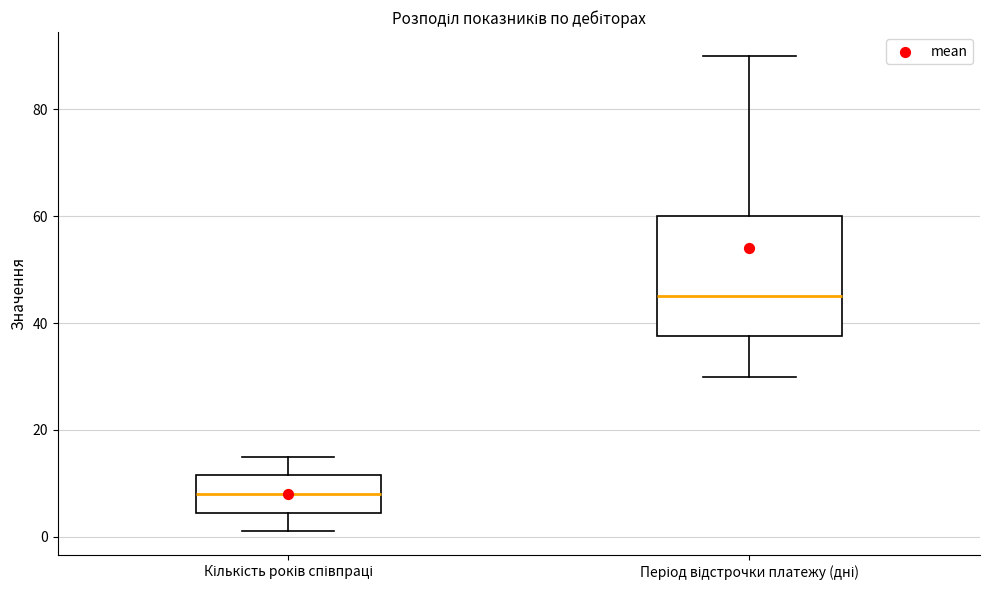

Which box's median line is the lowest?

Кількість років співпраці